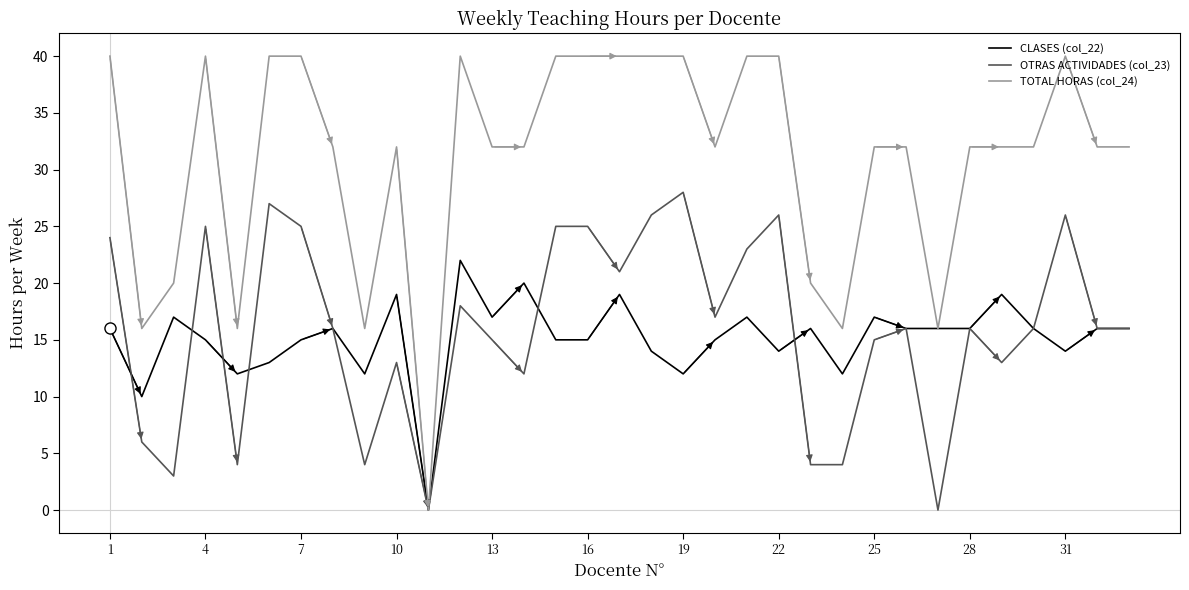

Which series has the largest range (max minus min)?

TOTAL HORAS (col_24)